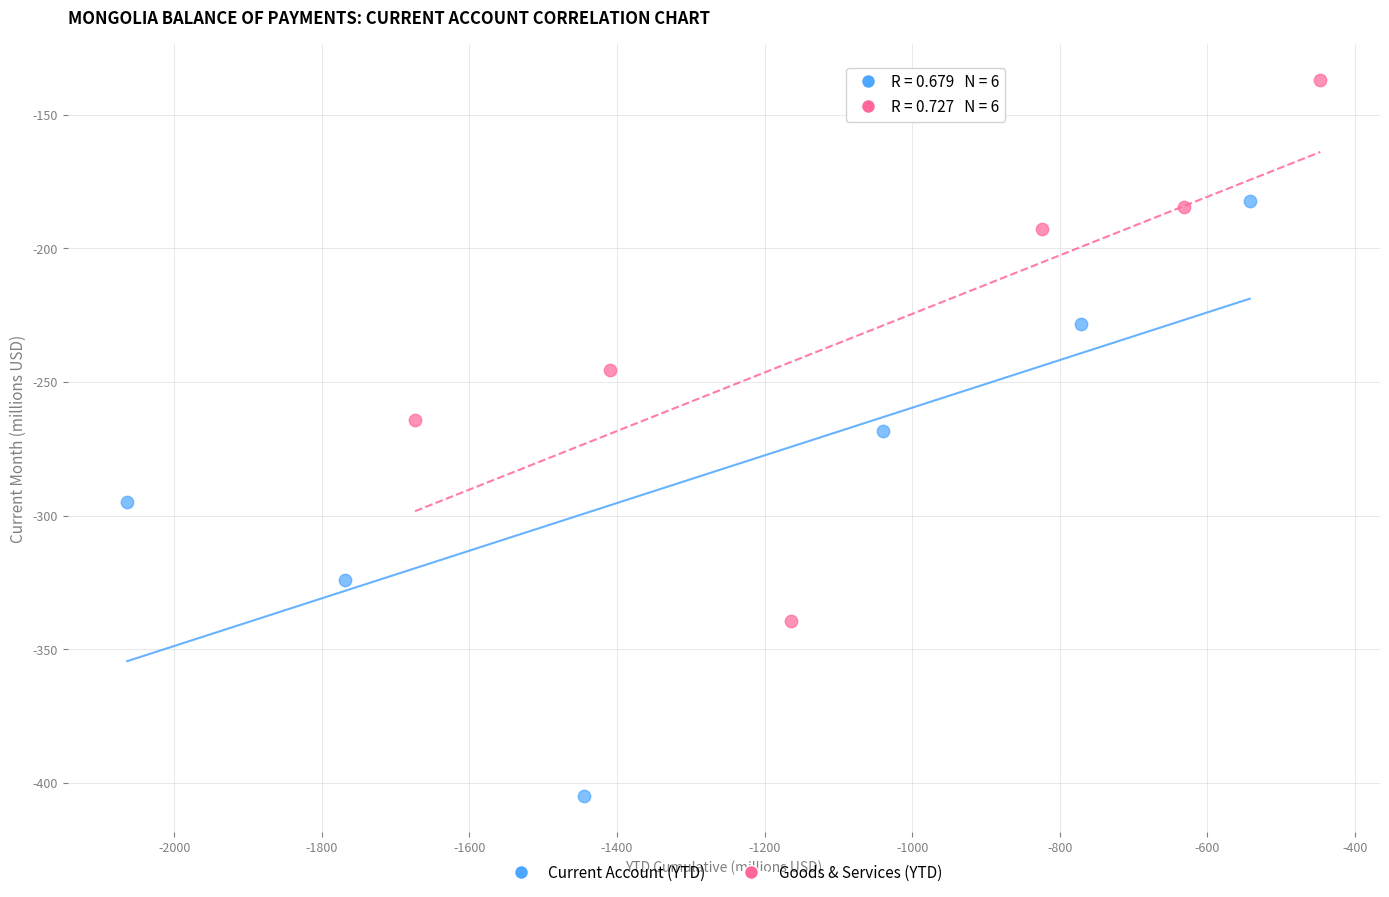

Which series contains the highest Y value?

Goods & Services (YTD)